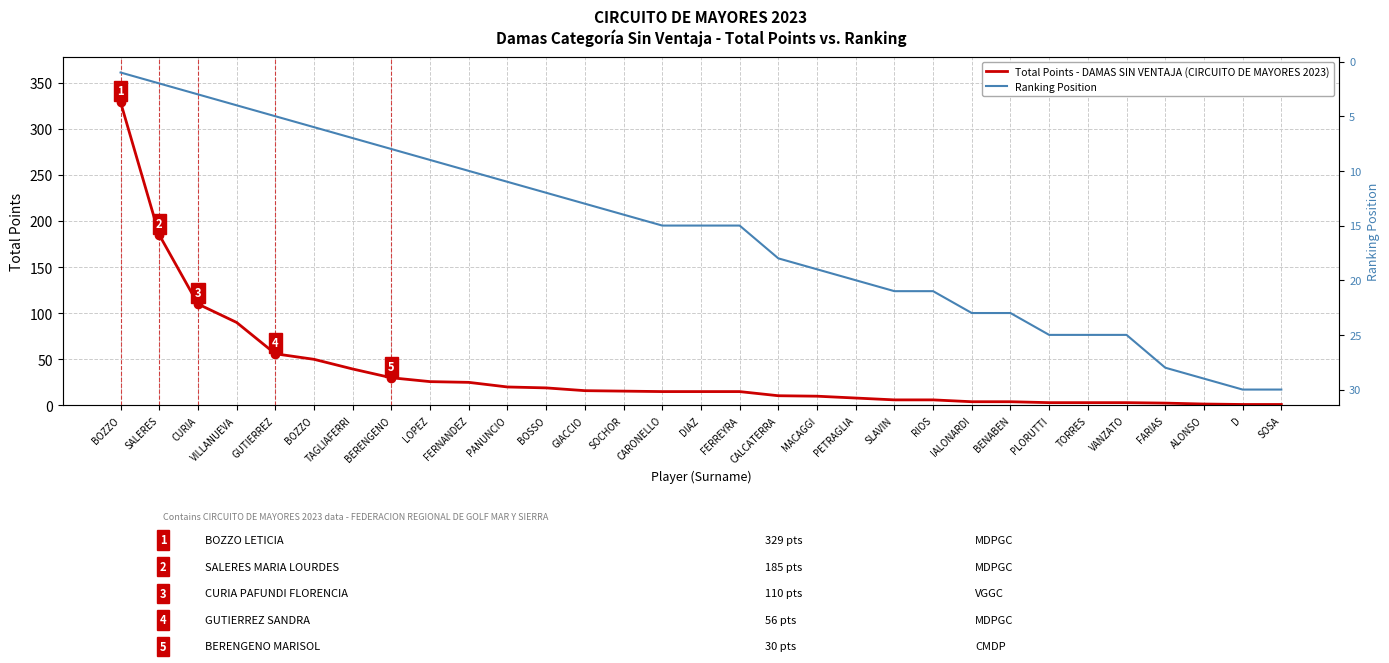

Reading left to right, what are all the values shown in this chart?

Total Points - DAMAS SIN VENTAJA (CIRCUITO DE MAYORES 2023): BOZZO=329.0	SALERES=185.0	CURIA=110.0	VILLANUEVA=90.0	GUTIERREZ=56.0	BOZZO=50.0	TAGLIAFERRI=39.5	BERENGENO=30.0	LOPEZ=25.8	FERNANDEZ=25.0	PANUNCIO=20.0	BOSSO=19.0	GIACCIO=16.0	SOCHOR=15.5	CARONELLO=15.0	DIAZ=15.0	FERREYRA=15.0	CALCATERRA=10.5	MACAGGI=10.0	PETRAGLIA=8.0	SLAVIN=6.0	RIOS=6.0	IALONARDI=4.0	BENABEN=4.0	PLORUTTI=3.0	TORRES=3.0	VANZATO=3.0	FARIAS=2.5	ALONSO=1.5	D=1.0	SOSA=1.0
Ranking Position: BOZZO=1.0	SALERES=2.0	CURIA=3.0	VILLANUEVA=4.0	GUTIERREZ=5.0	BOZZO=6.0	TAGLIAFERRI=7.0	BERENGENO=8.0	LOPEZ=9.0	FERNANDEZ=10.0	PANUNCIO=11.0	BOSSO=12.0	GIACCIO=13.0	SOCHOR=14.0	CARONELLO=15.0	DIAZ=15.0	FERREYRA=15.0	CALCATERRA=18.0	MACAGGI=19.0	PETRAGLIA=20.0	SLAVIN=21.0	RIOS=21.0	IALONARDI=23.0	BENABEN=23.0	PLORUTTI=25.0	TORRES=25.0	VANZATO=25.0	FARIAS=28.0	ALONSO=29.0	D=30.0	SOSA=30.0